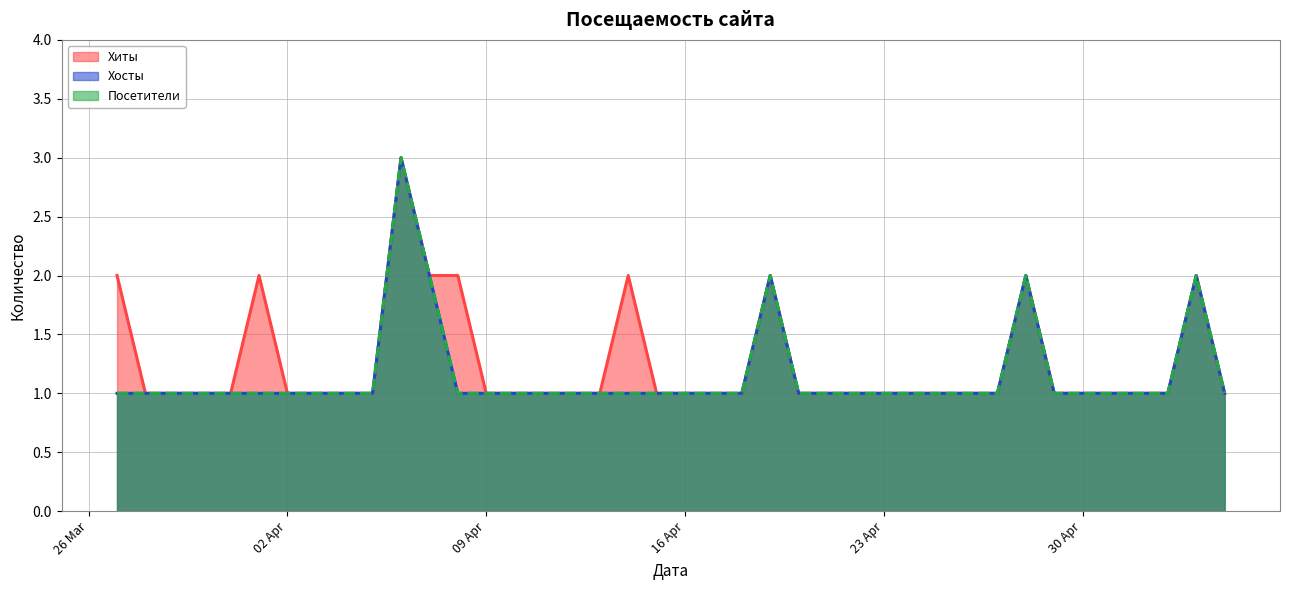

What is the average value of the Хиты series?

1